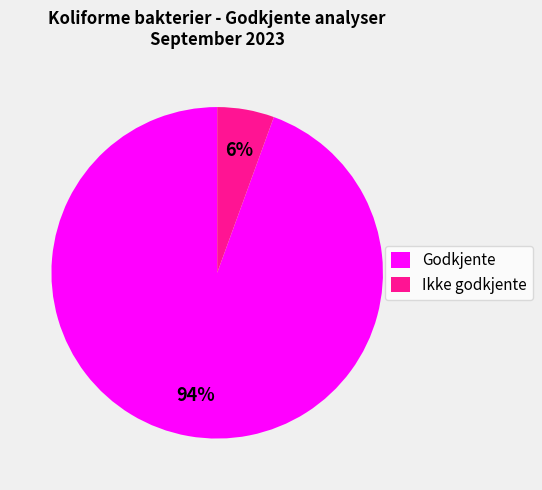

Do Ikke godkjente and Godkjente together represent more than half of the pie?

Yes